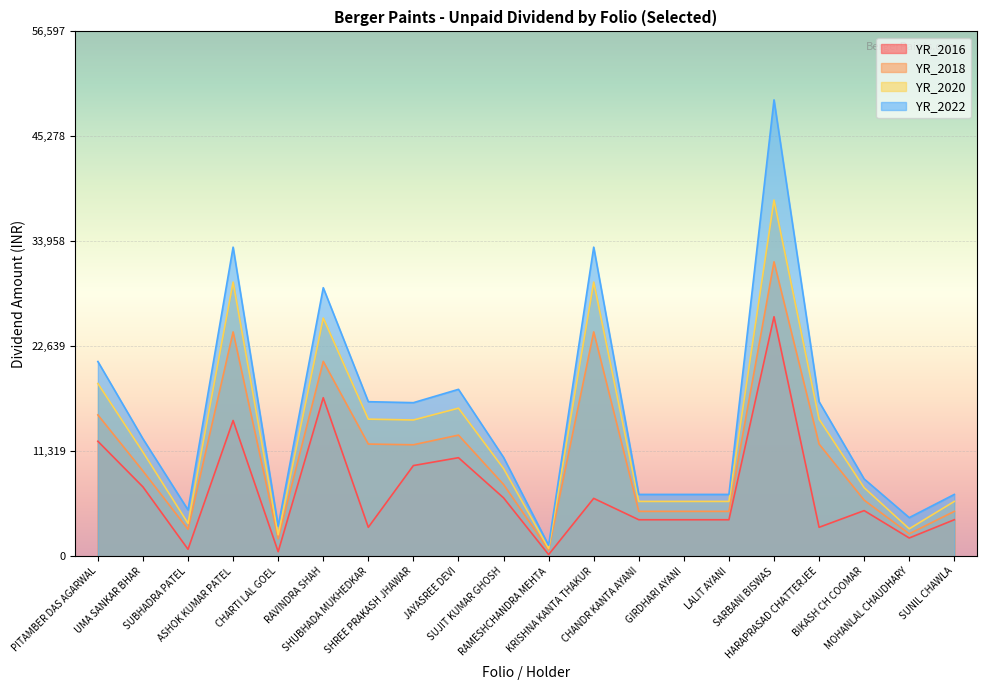

True or false: YR_2016 has more than 2 points higher than both neighbors.

True